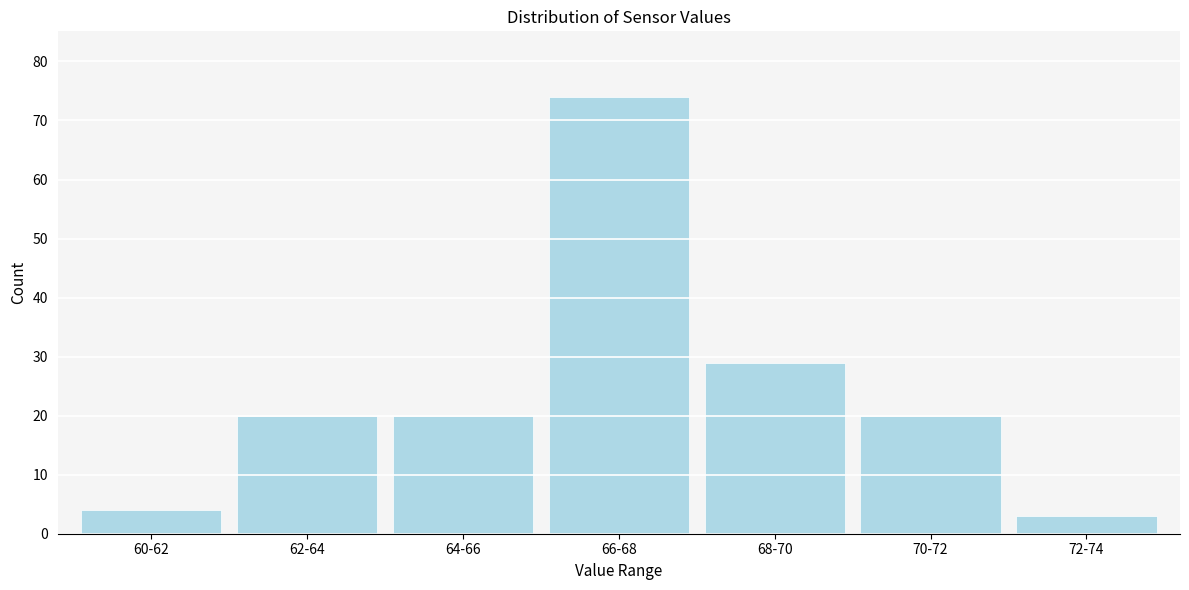

Reading left to right, extract all data points from this chart.

4	20	20	74	29	20	3